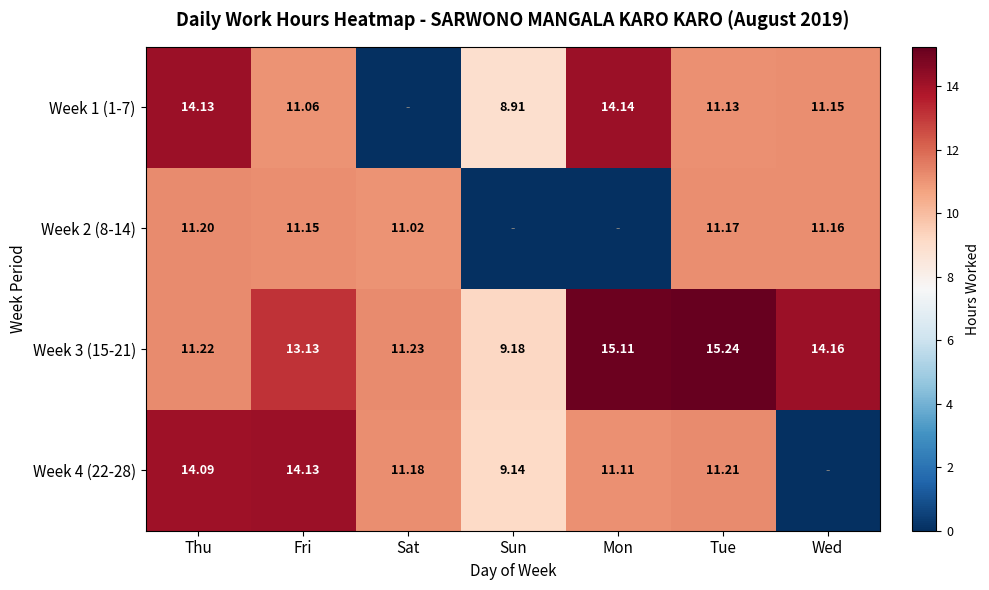

Where does the Week 3 (15-21) series first go above 13?

Fri